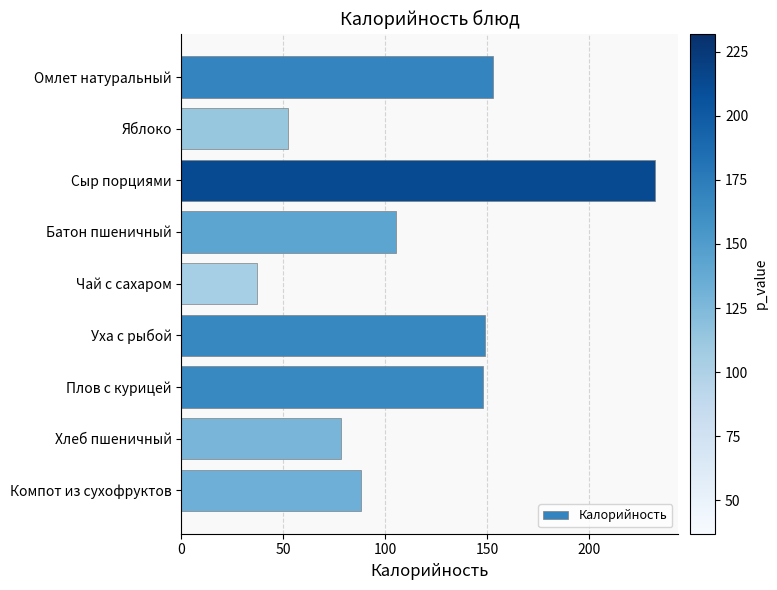

Which has a higher value, Плов с курицей or Хлеб пшеничный?

Плов с курицей